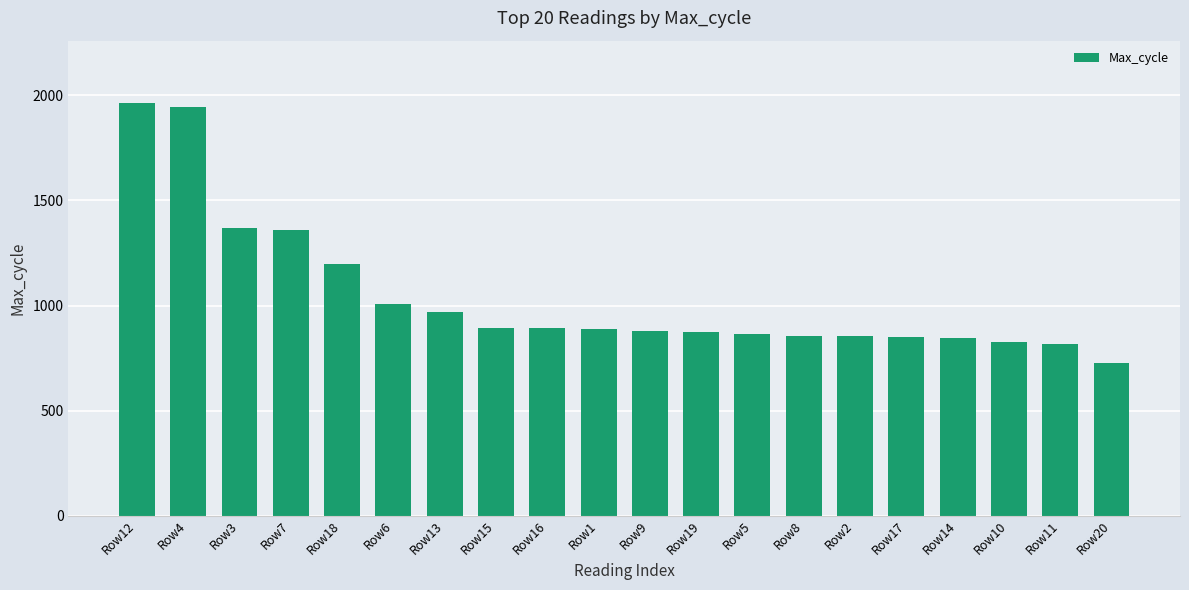

What is the label of the 16th bar from the left?

Row17